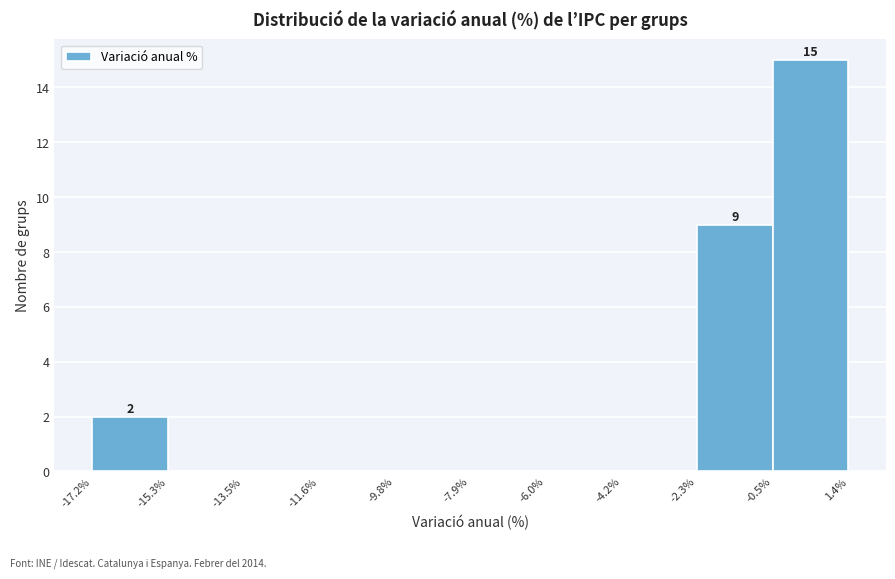

Which range on the x-axis has the tallest bar?

-0.5% to 1.4%